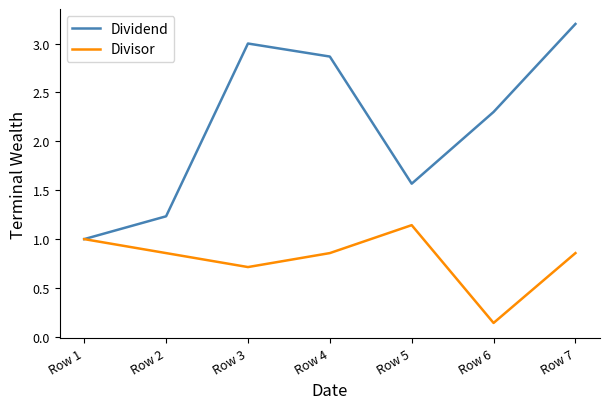

In Dividend, how many points are higher than both neighbors (excluding endpoints)?

1